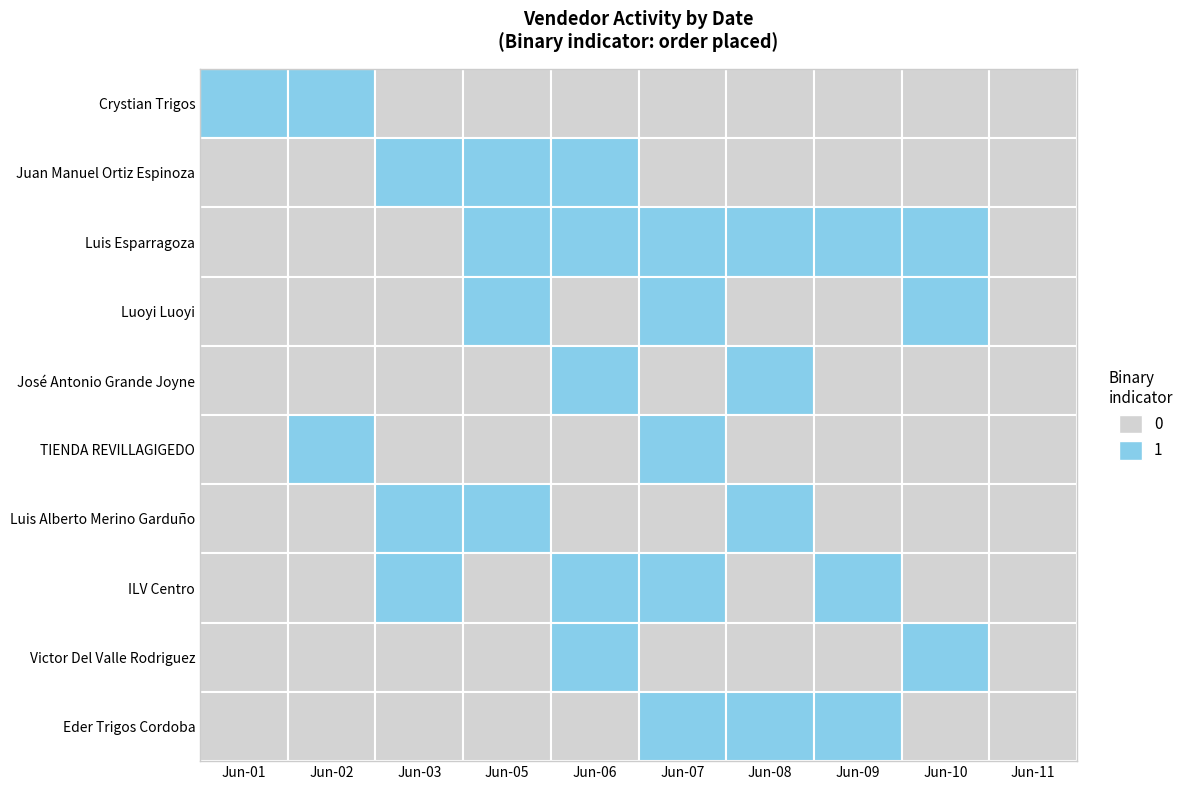

Which series has the largest total across all categories?

Luis Esparragoza